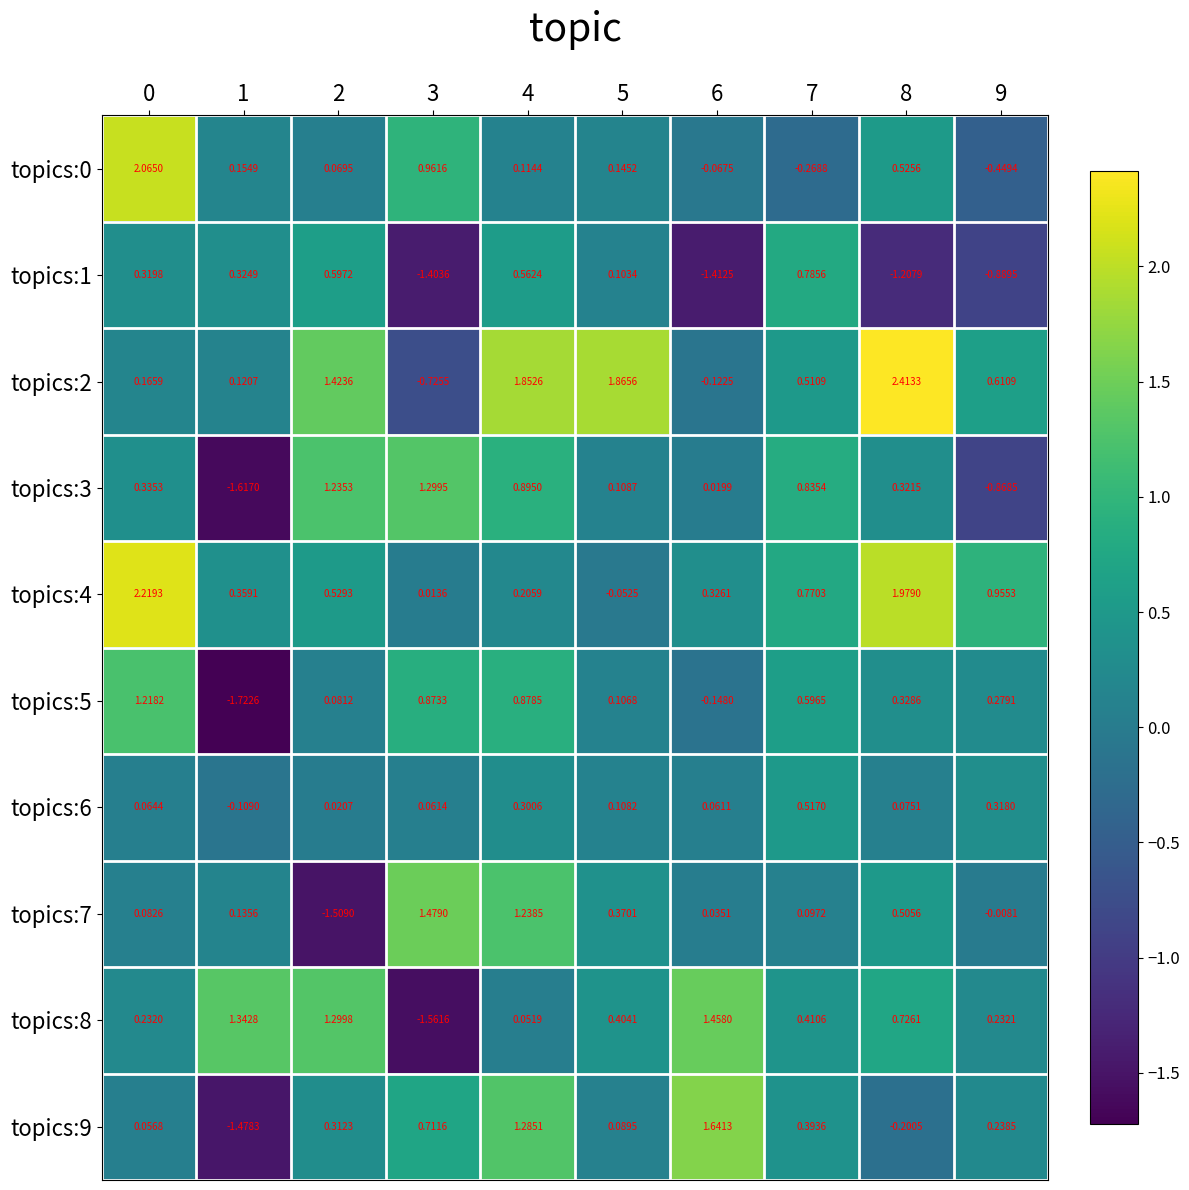

Is the value of topics:0 at 5 greater than the value of topics:8 at 8?

No